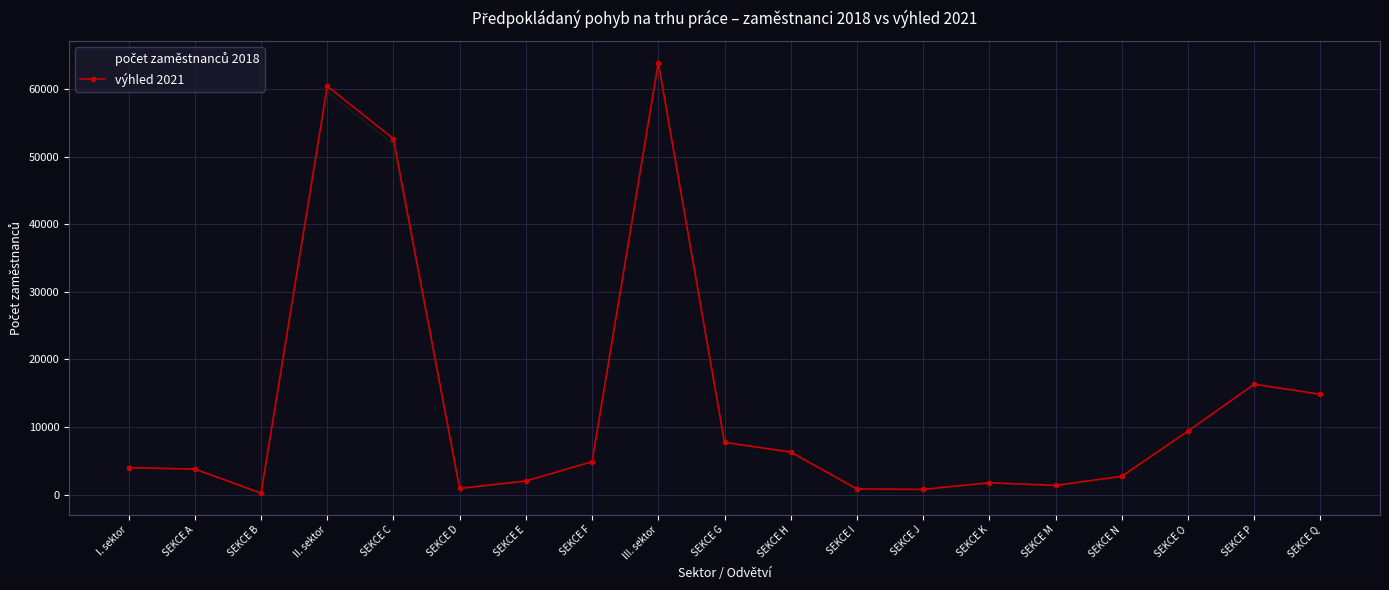

What is the spread (max minus min) of values at SEKCE Q?

28